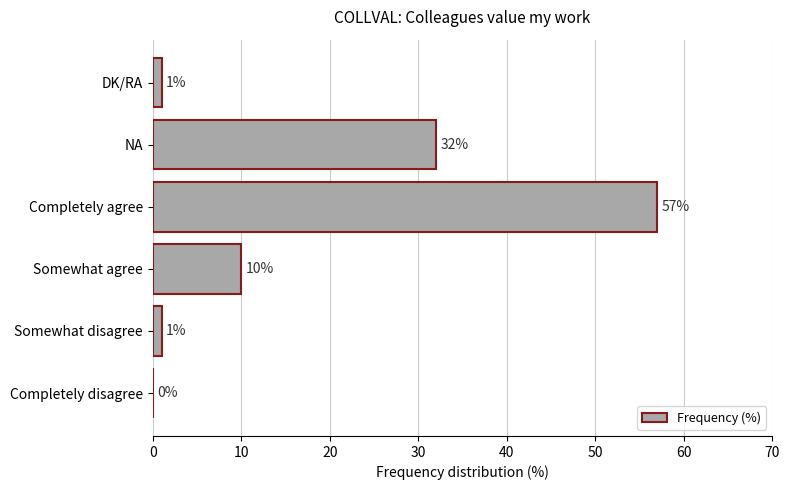

Which has a higher value, Completely disagree or NA?

NA